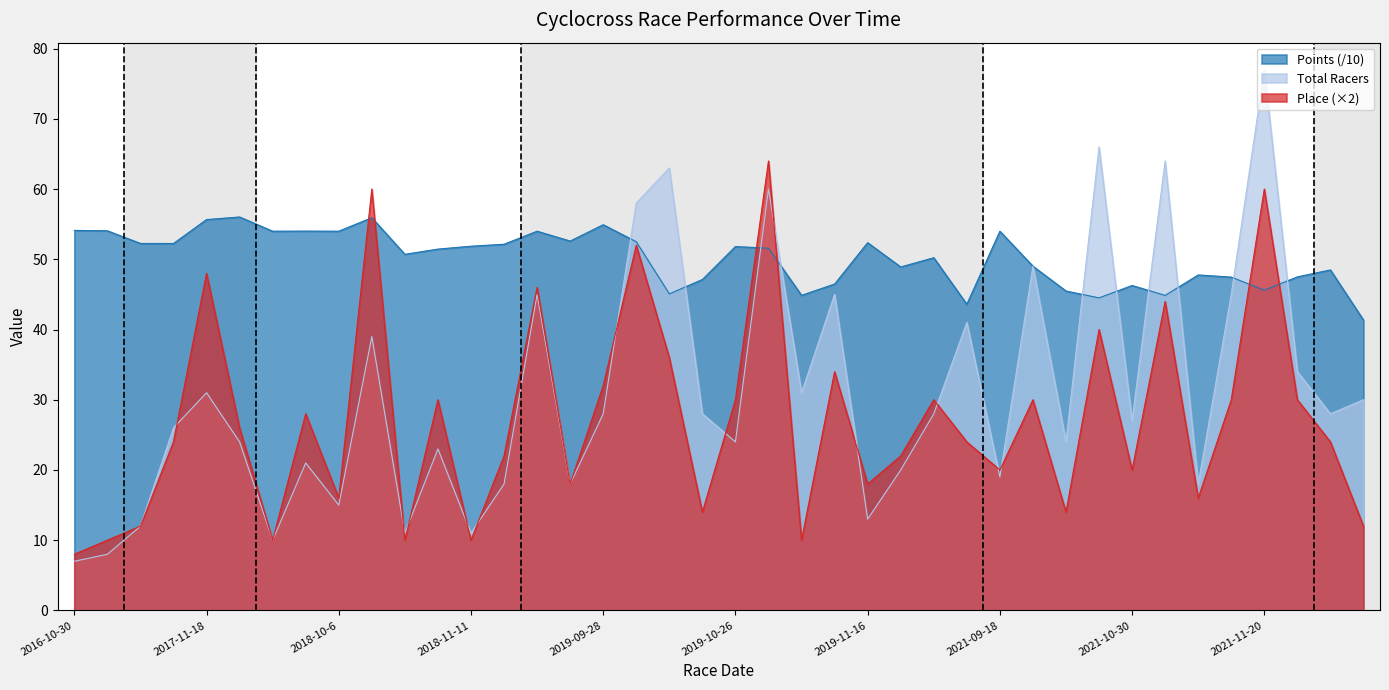

What is the average value of the Total Racers series?

31.0